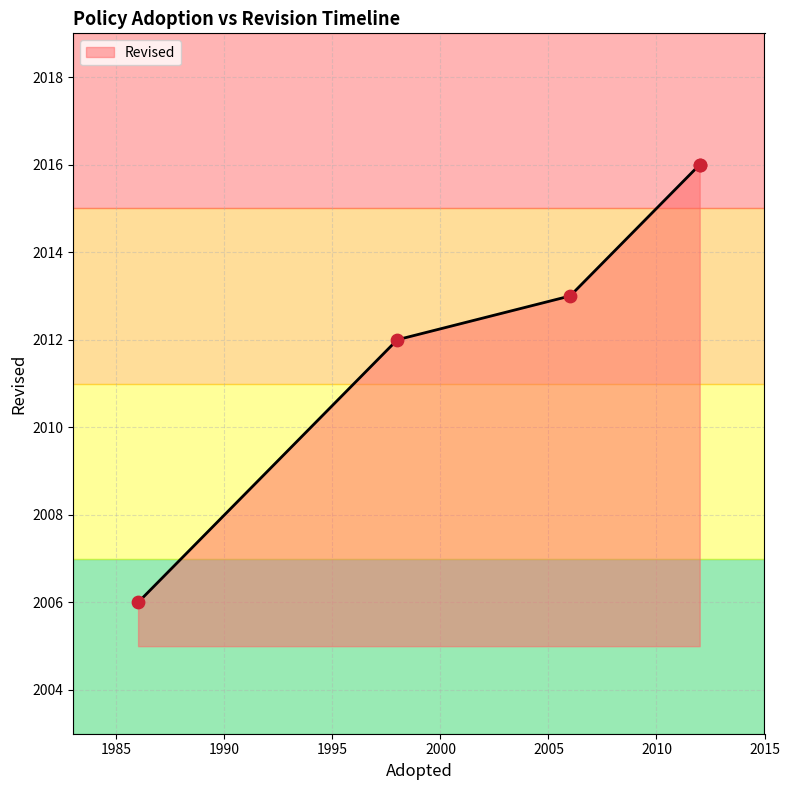

What is the difference between the maximum and minimum values?

10.0